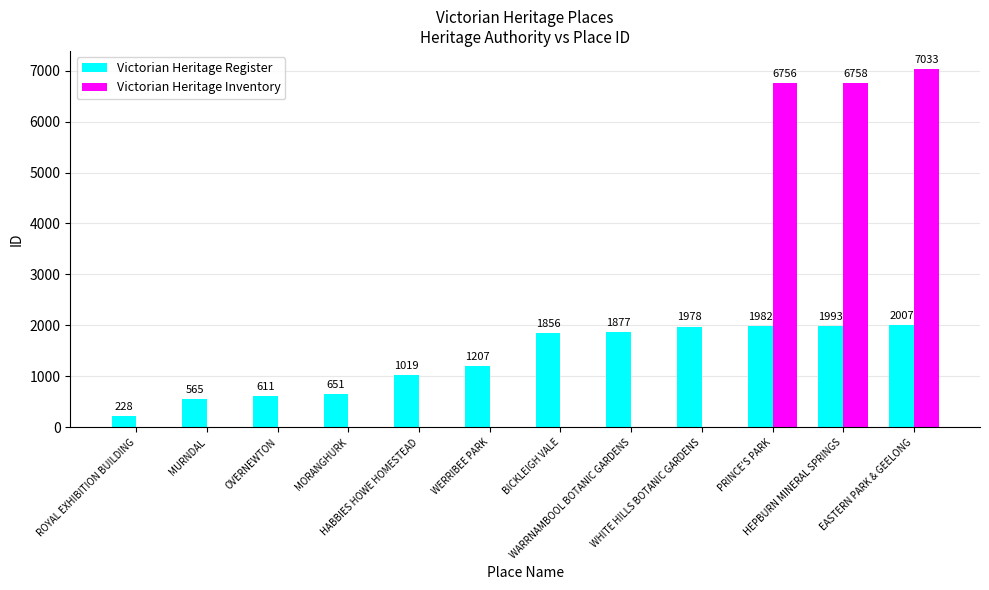

What value does the Victorian Heritage Register series have at MURNDAL?

565